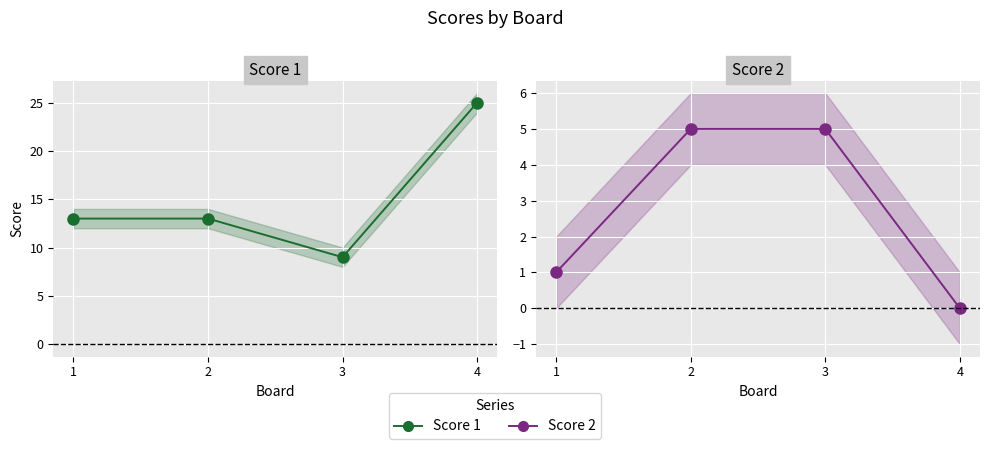

How many values in the Score 1 series exceed 13?

1